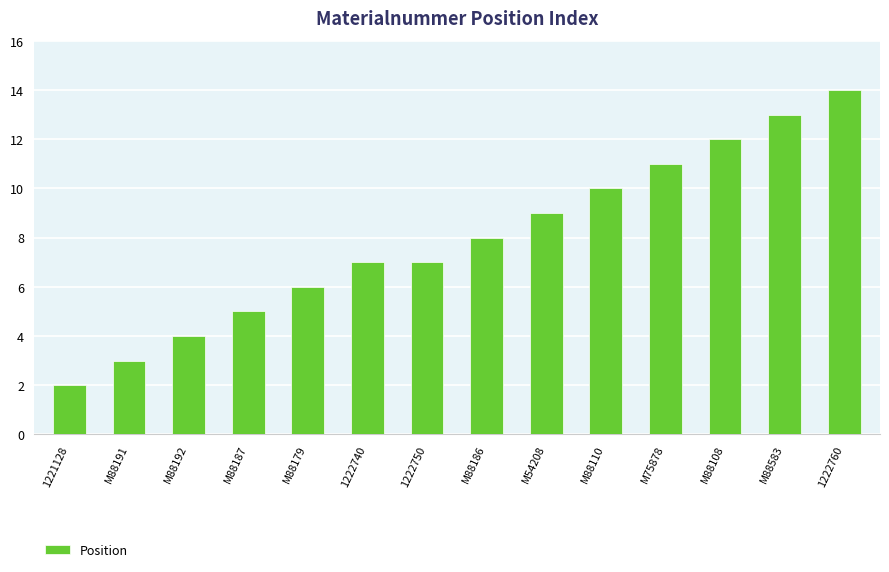

True or false: the data shows 12 at M88108.

True